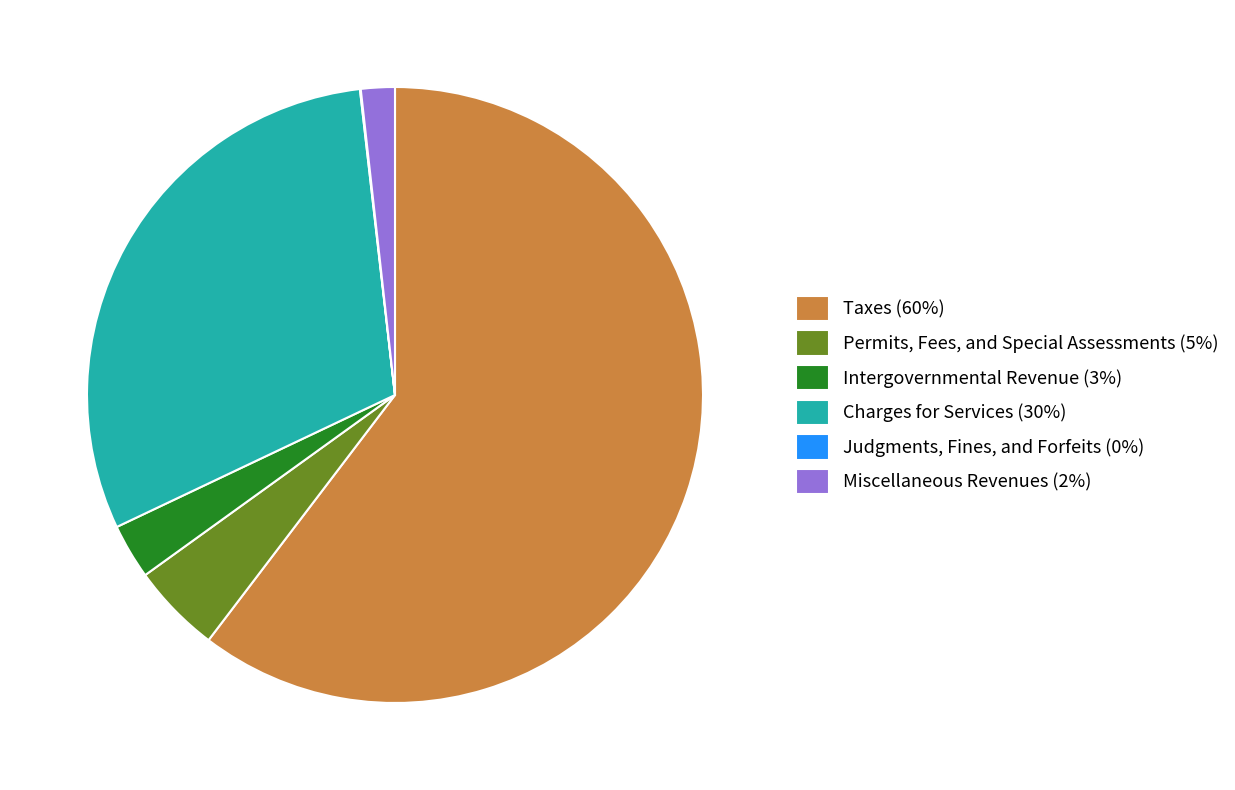

Is there any slice that represents more than half of the pie?

Yes